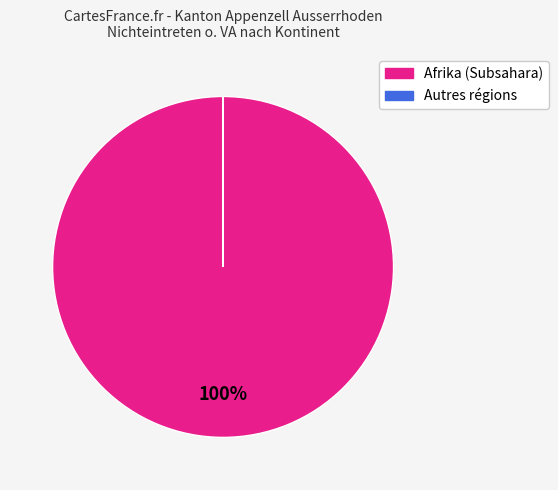

To the nearest percent, what is the difference between the largest and smallest slice percentages?

100%